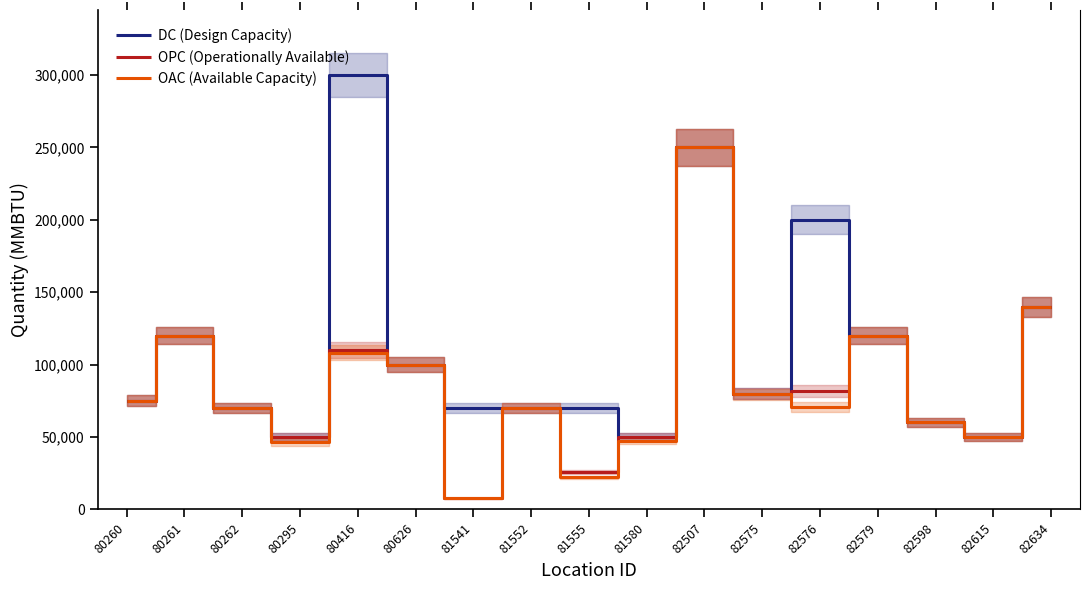

Which has a higher value, 80260 or 82634?

82634